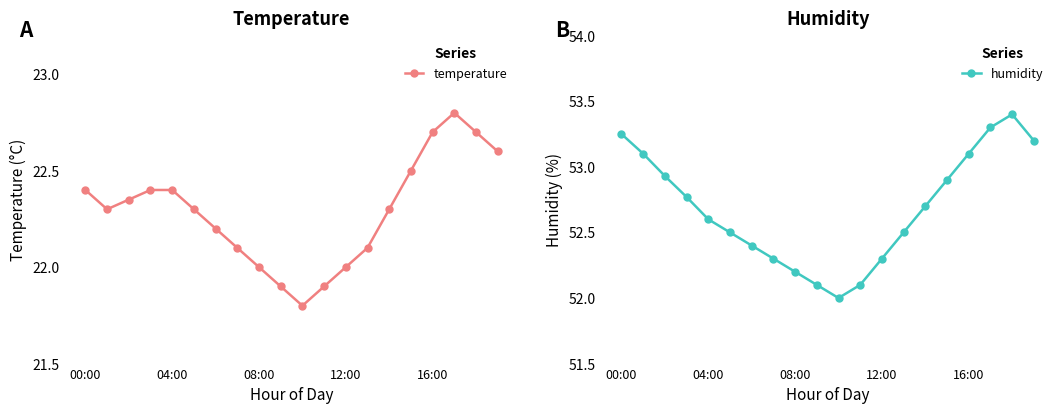

What is the highest value of the humidity series?

53.4